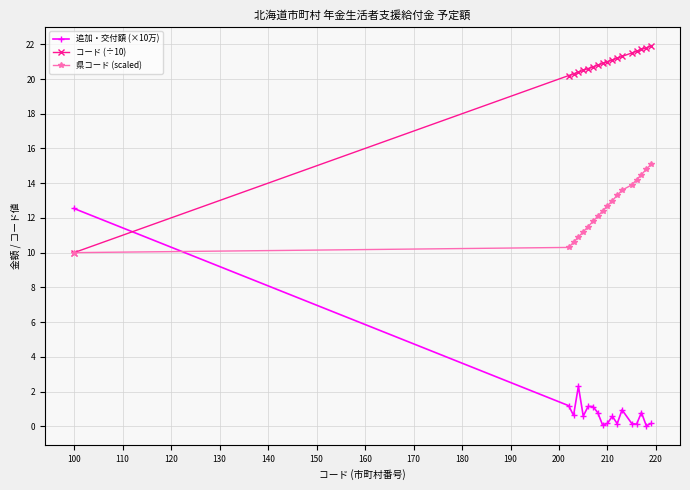

What is the sum of all 県コード (scaled) values?

225.9